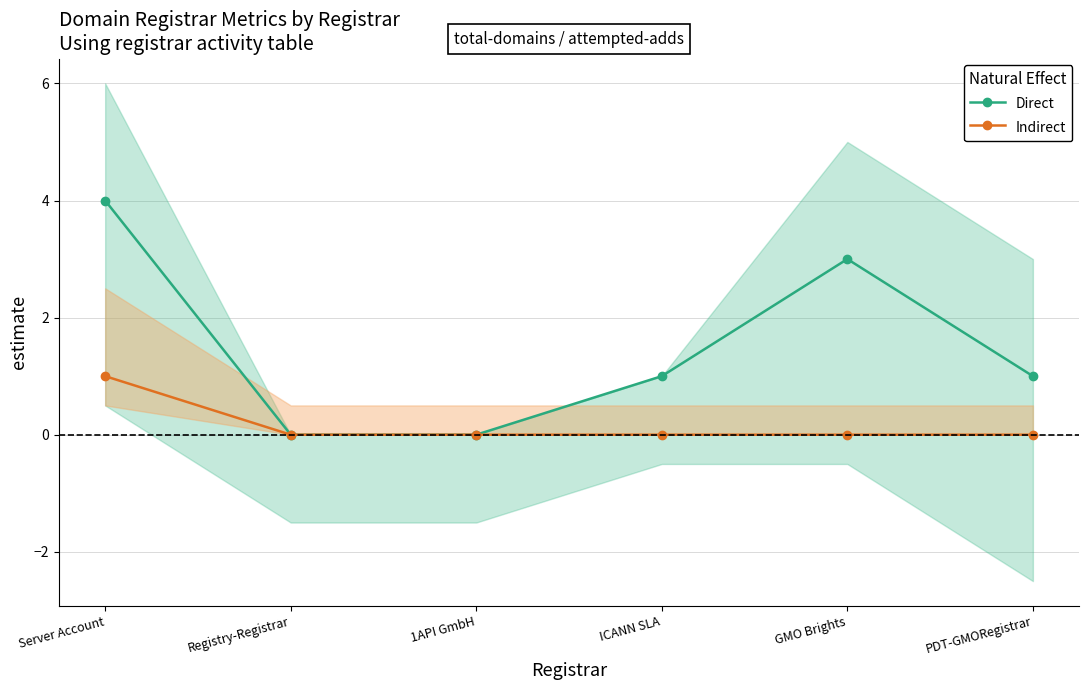

What position from the left is GMO Brights?

5